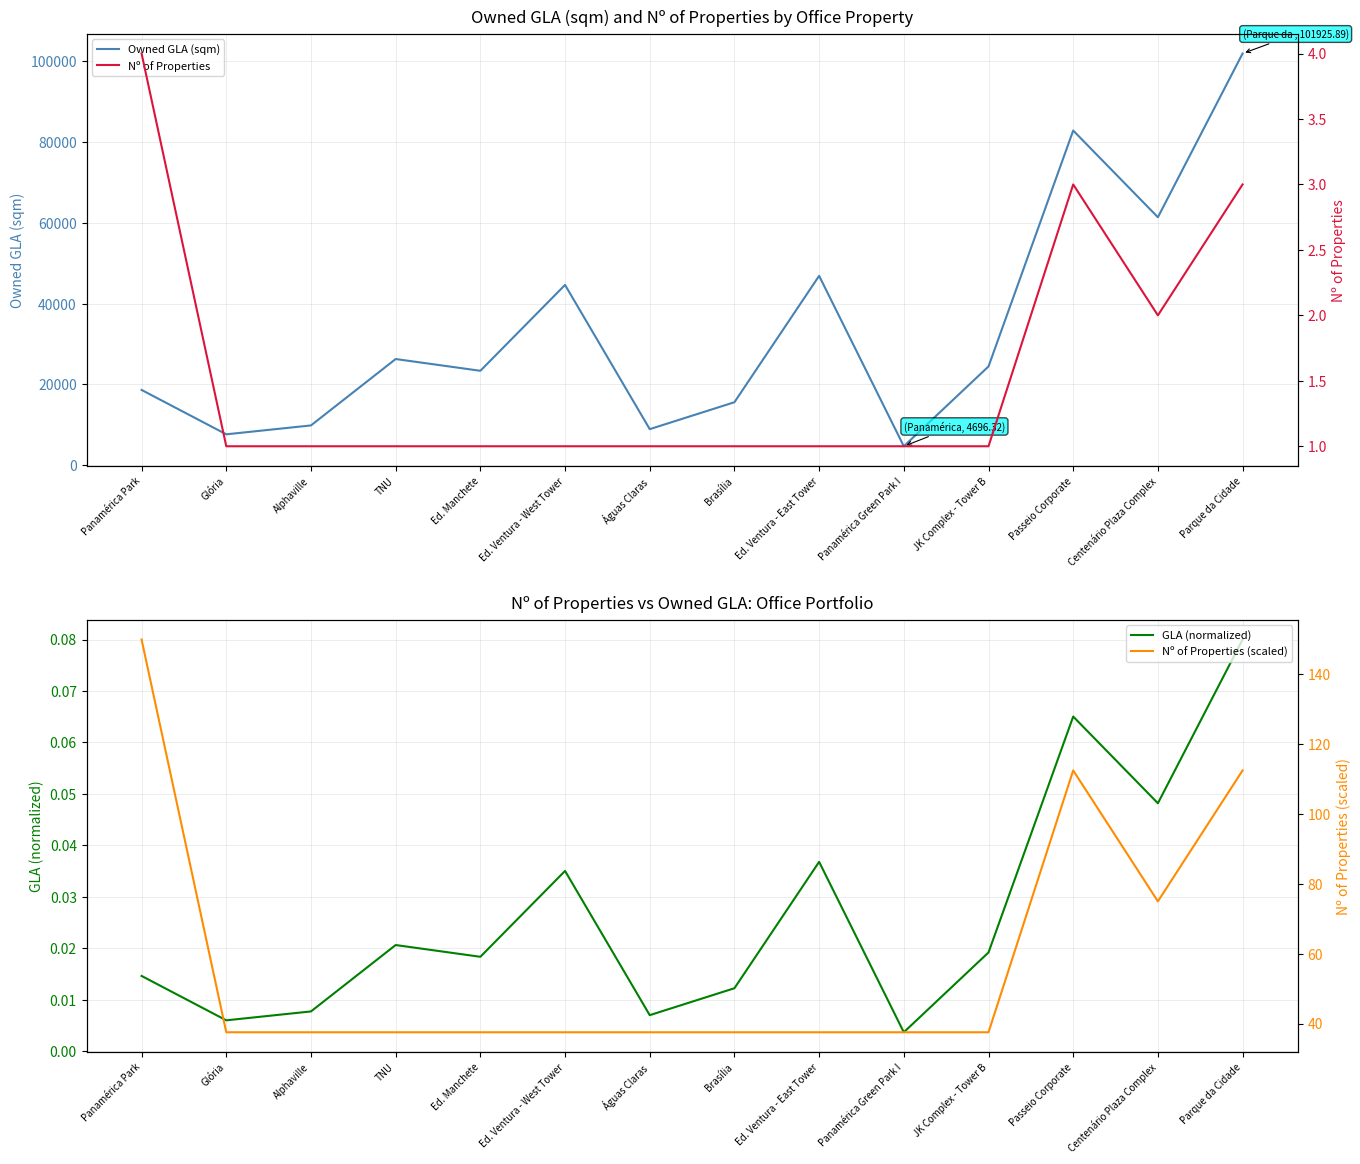

What is the difference between the second highest and minimum values in the Owned GLA (sqm) series?

78163.0